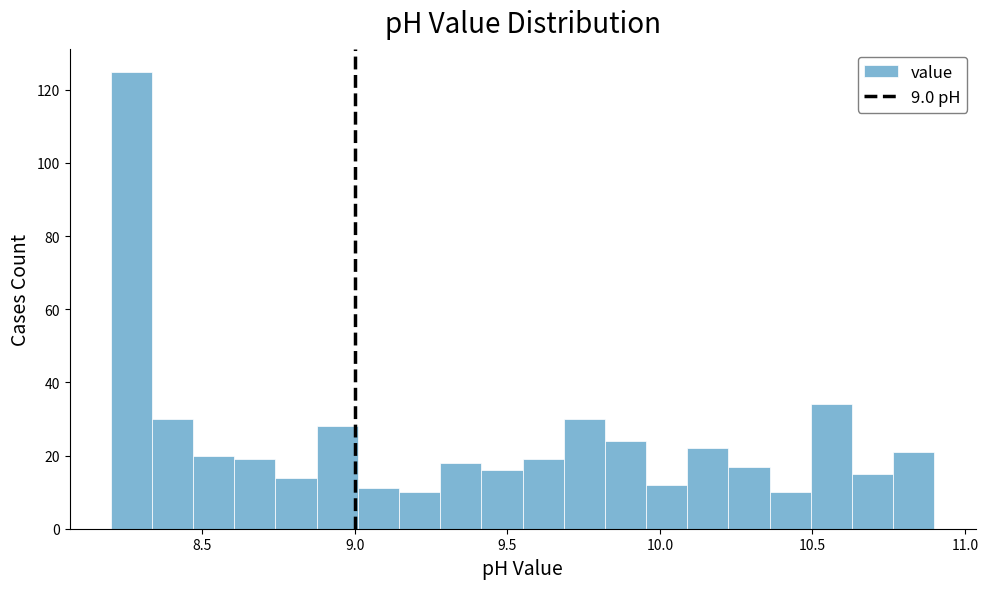

Read against the x-axis, roughly where is the centre of the tallest bar?

8.25